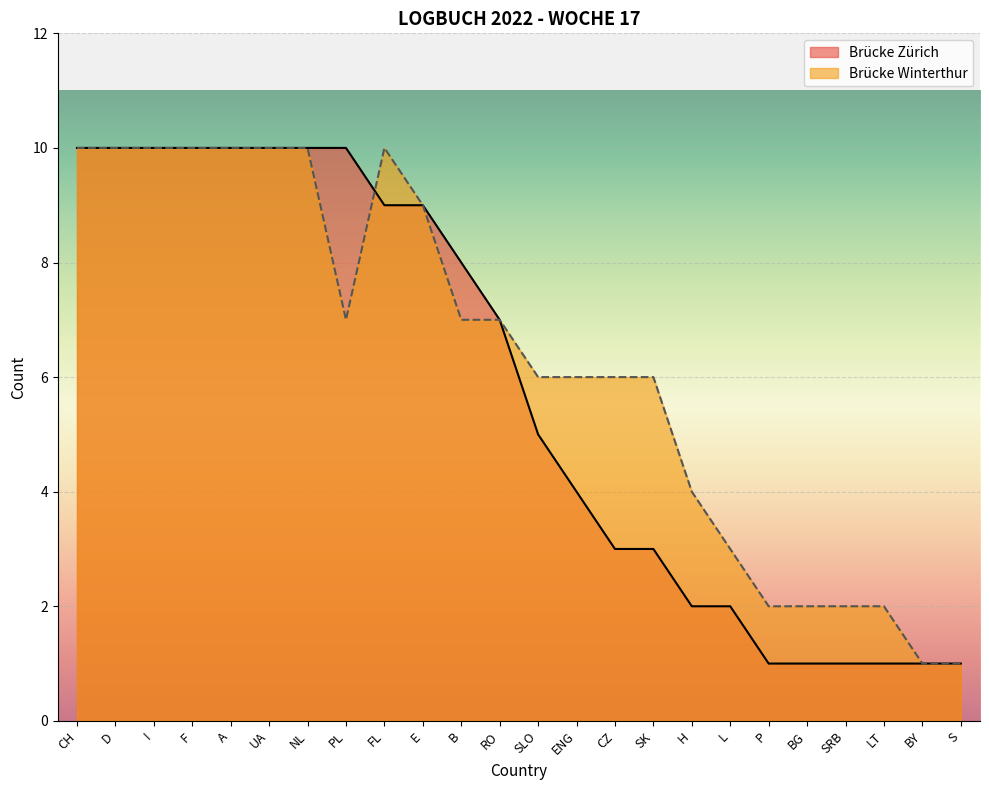

What is the value of the Brücke Winterthur point at the 24th from the left?

1